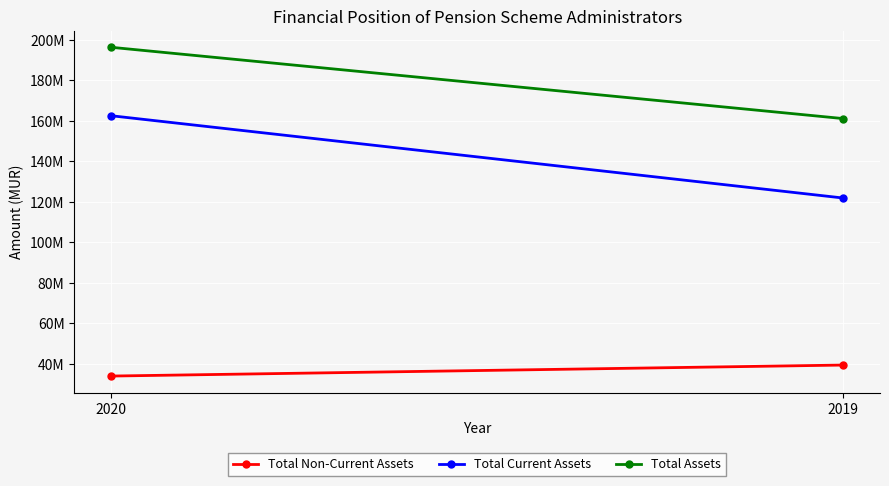

Between 2020 and 2019, which is larger?

2019